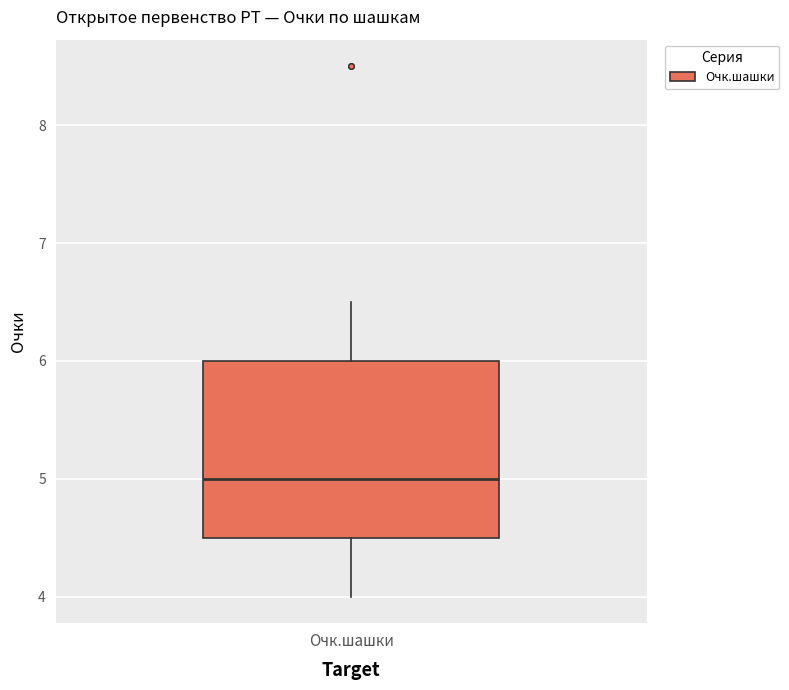

Where does the upper whisker of the box for Очк.шашки end on the y-axis? The values are not printed on the chart, so give them approximately, as read against the axis.

6.5